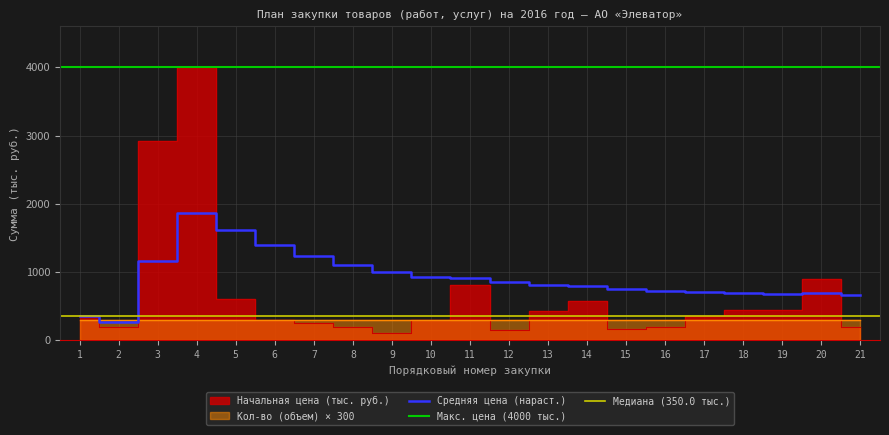

What is the average value?

662